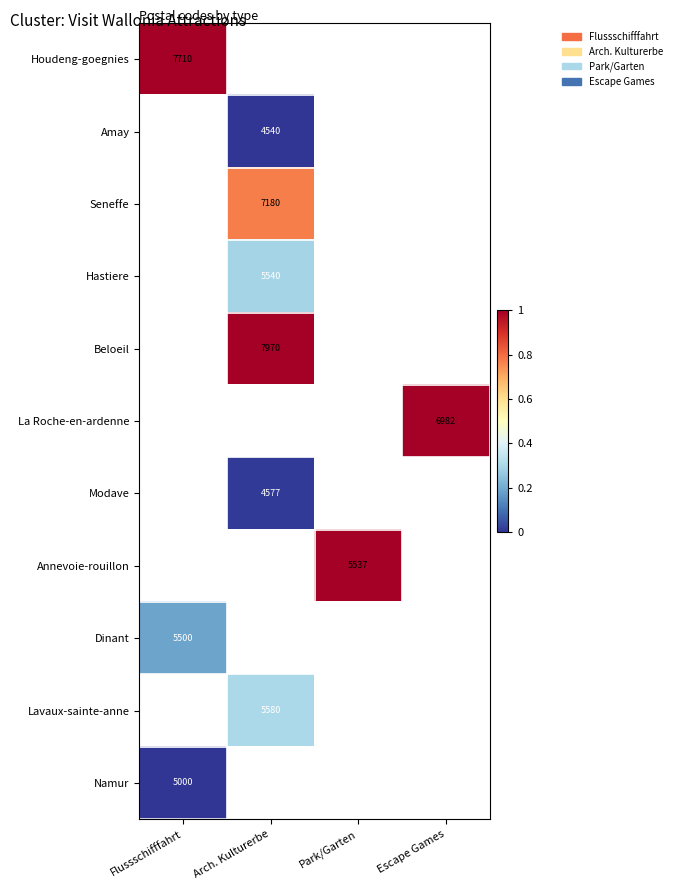

The Houdeng-goegnies series shows 2727 at Flussschifffahrt. True or false?

False